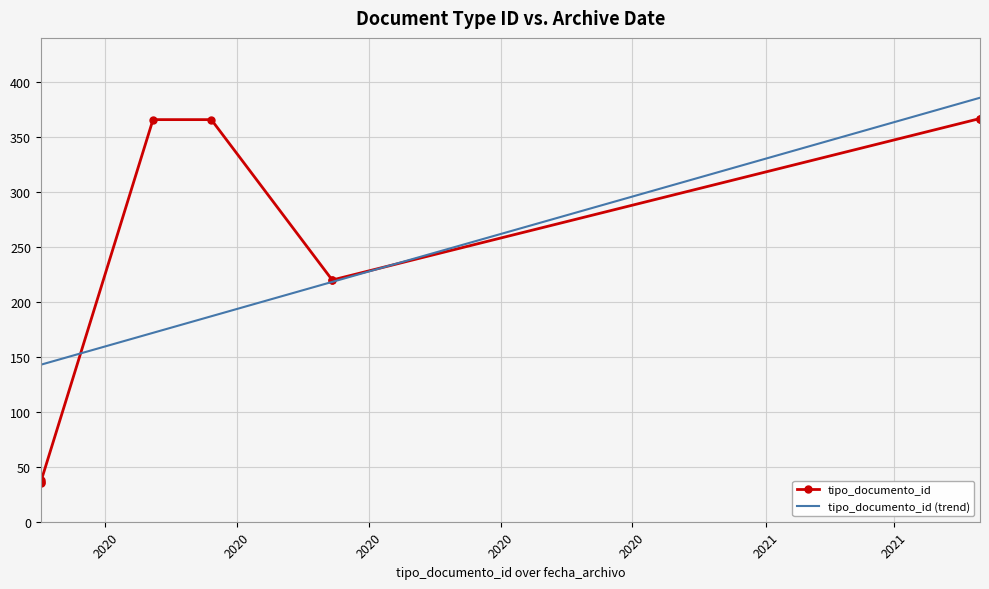

What is the maximum value shown in the chart?

367